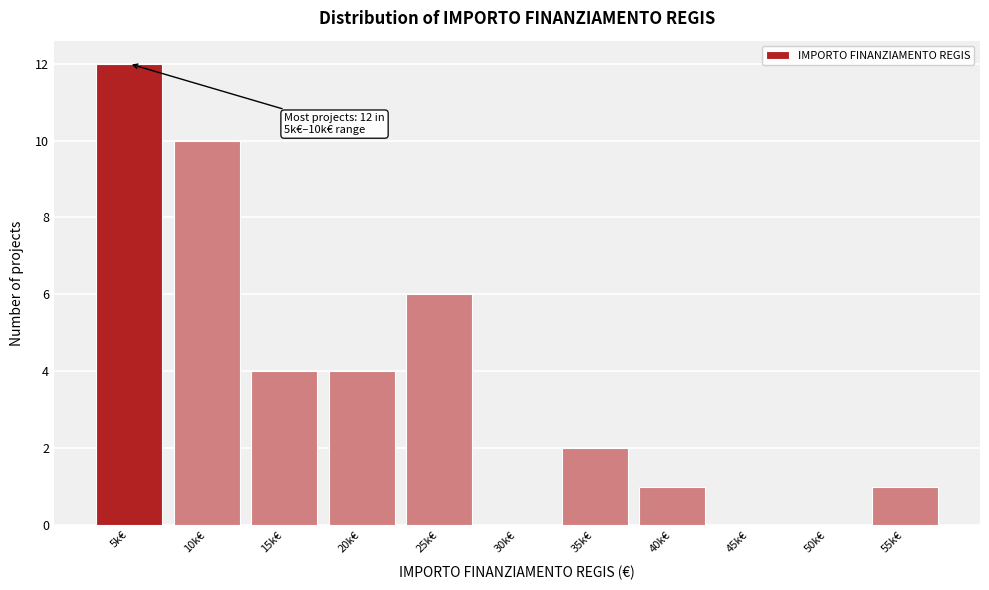

Reading right to left, extract all data points from this chart.

55k€=1	50k€=0	45k€=0	40k€=1	35k€=2	30k€=0	25k€=6	20k€=4	15k€=4	10k€=10	5k€=12